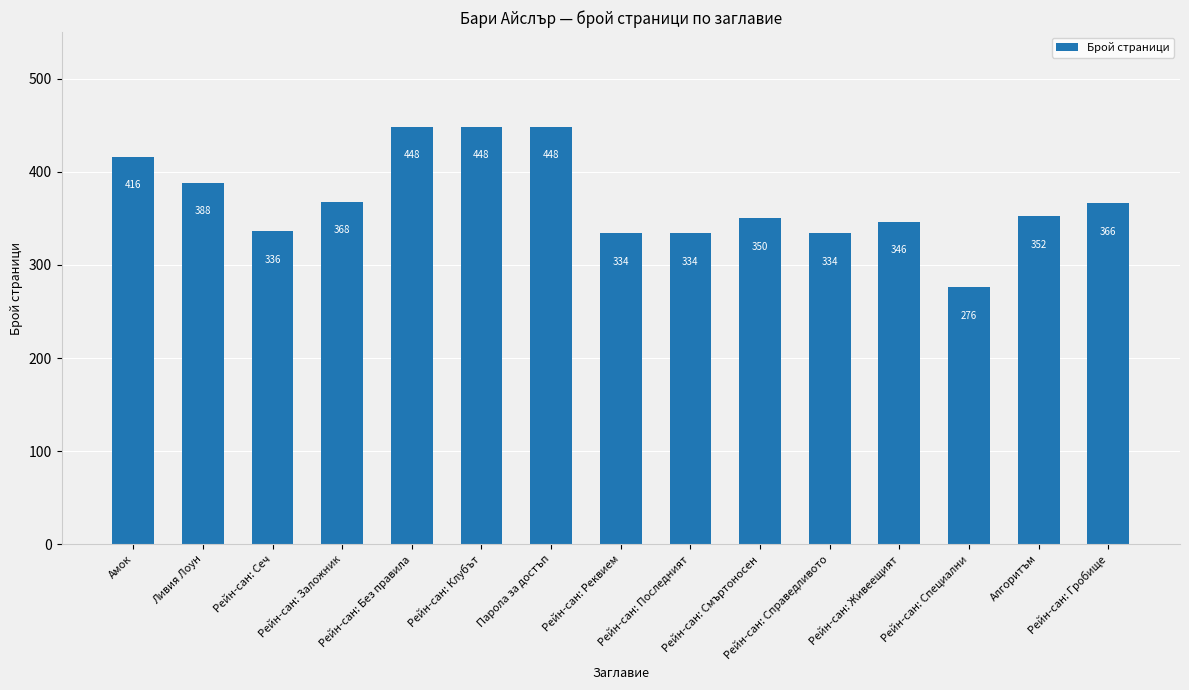

Where is the data nearest to the value 362?

Рейн-сан: Гробище